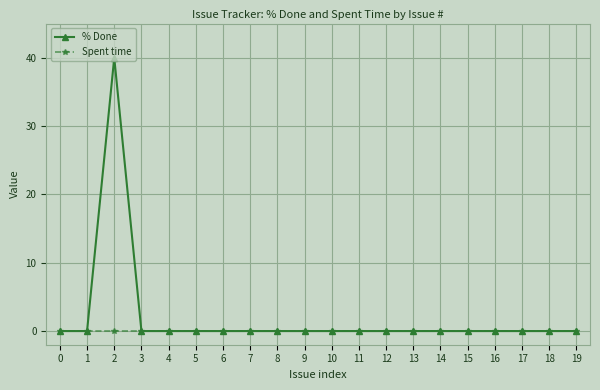

Which series has the largest range (max minus min)?

% Done